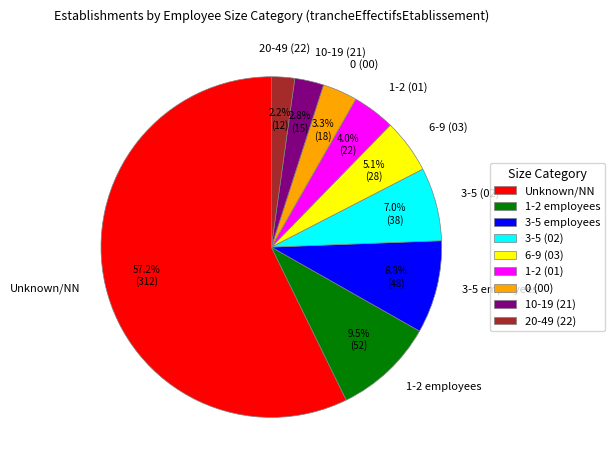

What is the largest slice in the pie chart?

Unknown/NN